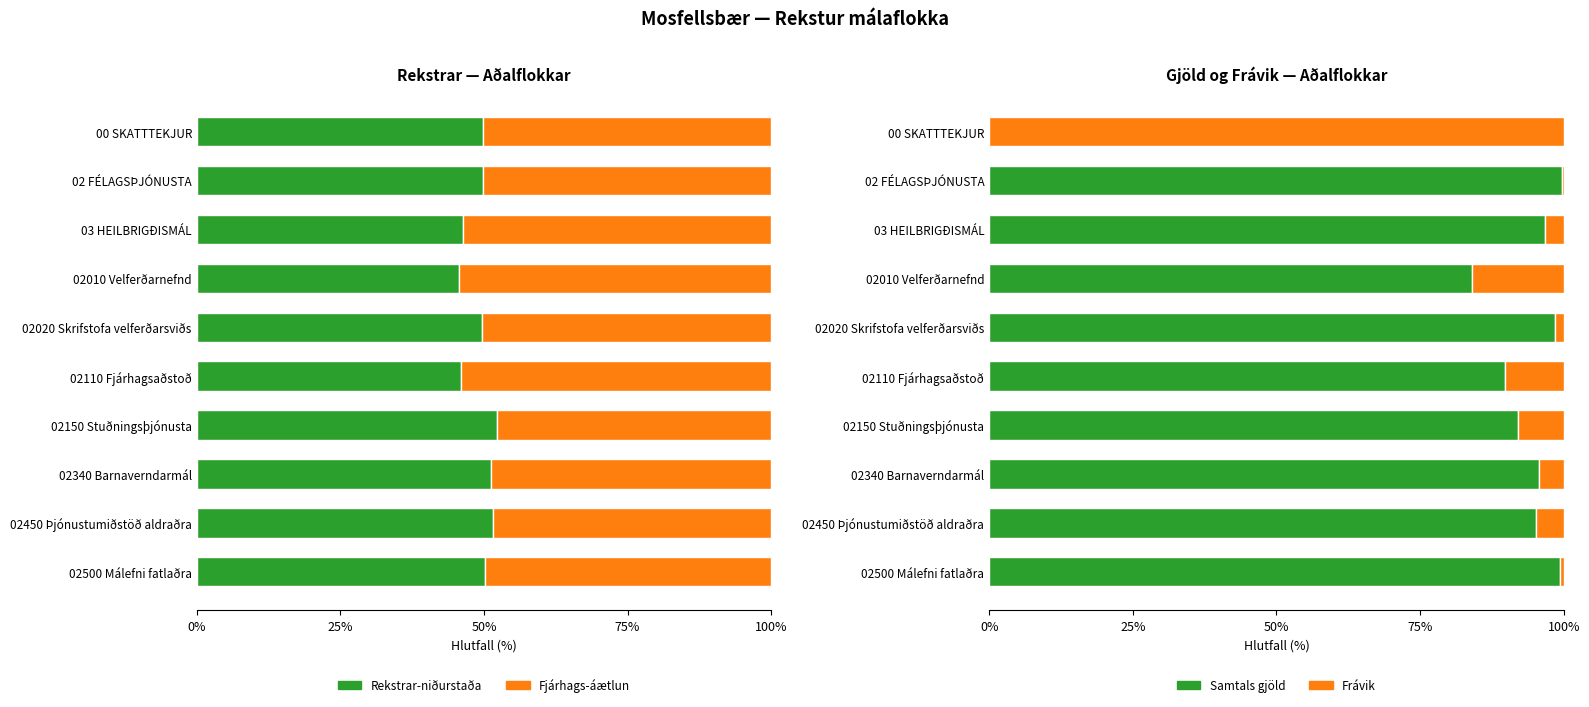

Which has a higher value, 02 FÉLAGSÞJÓNUSTA or 02500 Málefni fatlaðra?

02500 Málefni fatlaðra